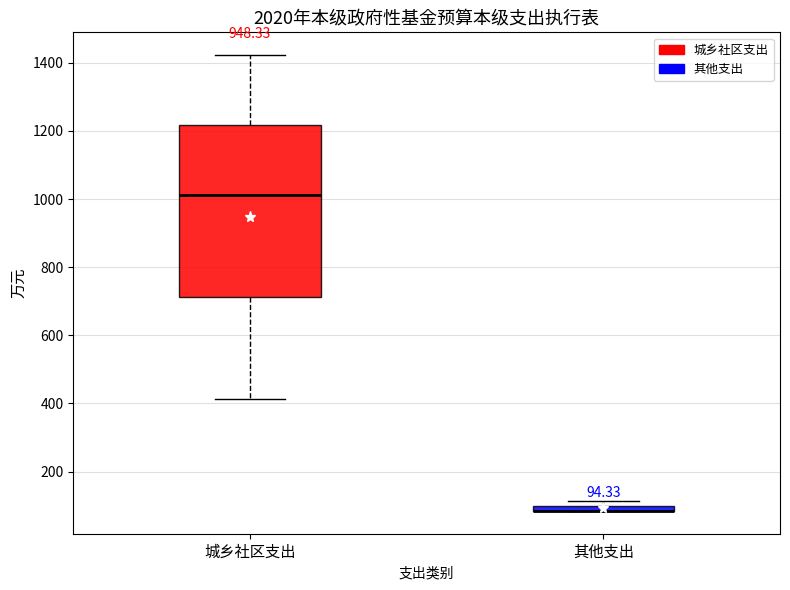

Which box is the tallest, from its lower edge to its upper edge?

城乡社区支出